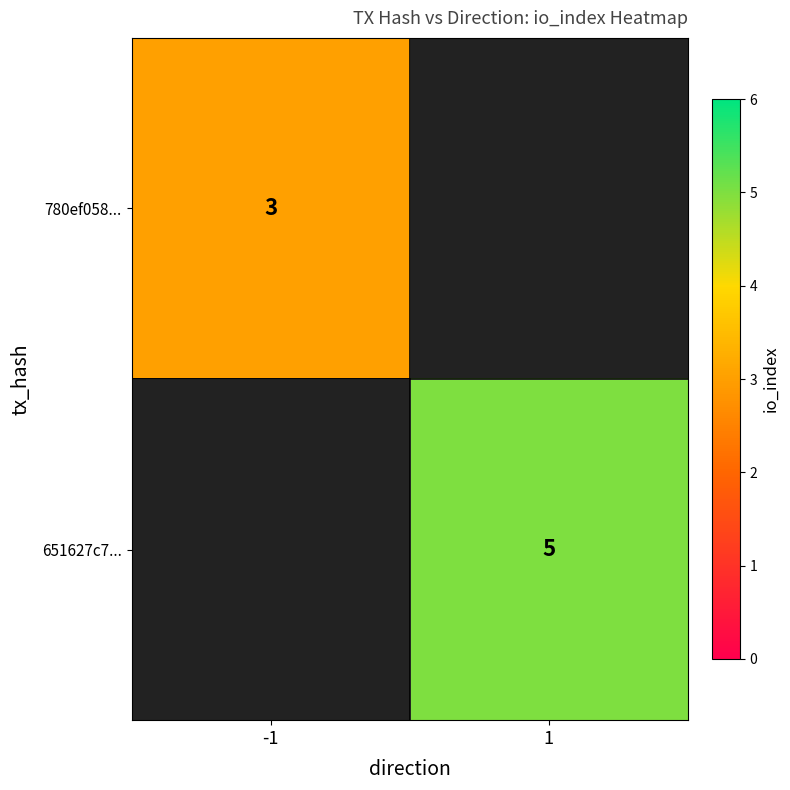

True or false: 780ef058... has a value of 3 at -1.

True